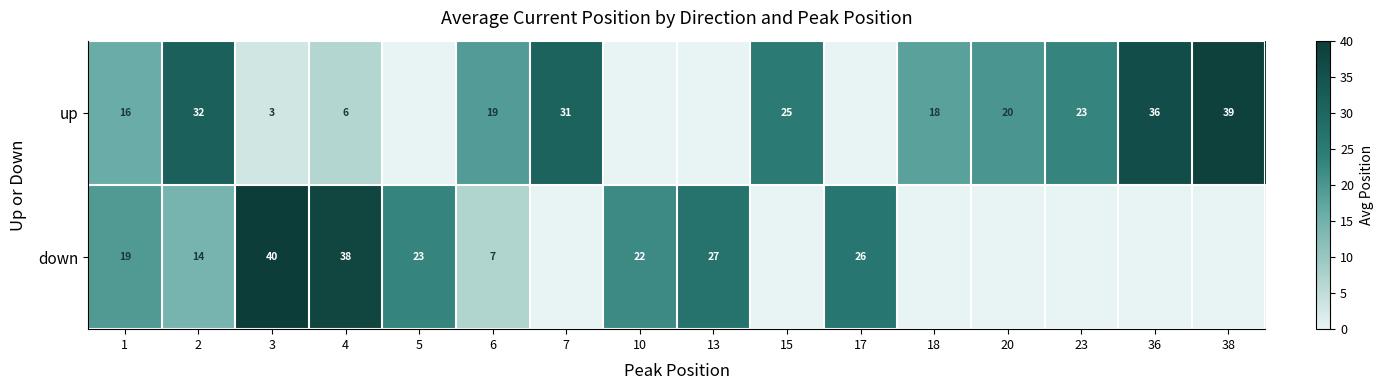

Is the value of down at 10 greater than the value of up at 3?

Yes